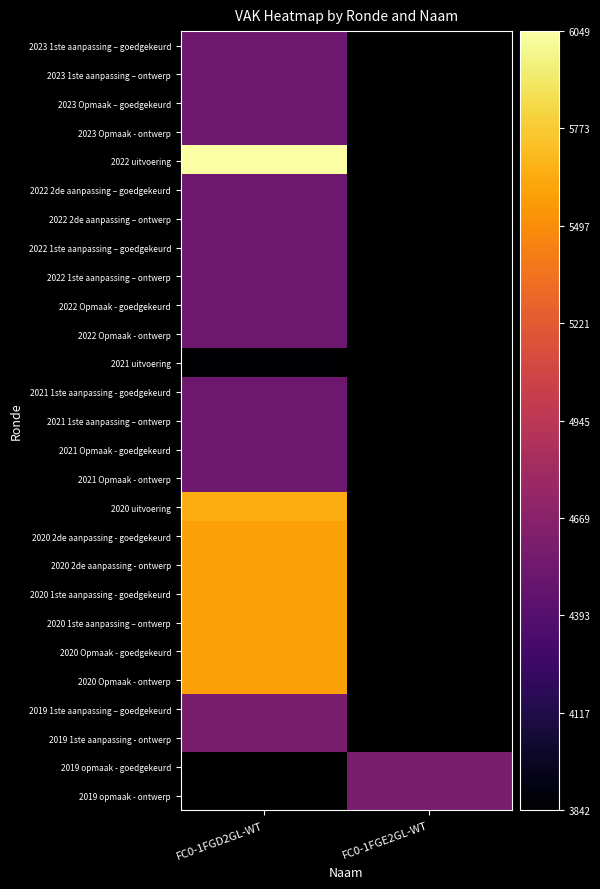

Count the number of data series in this chart.

27